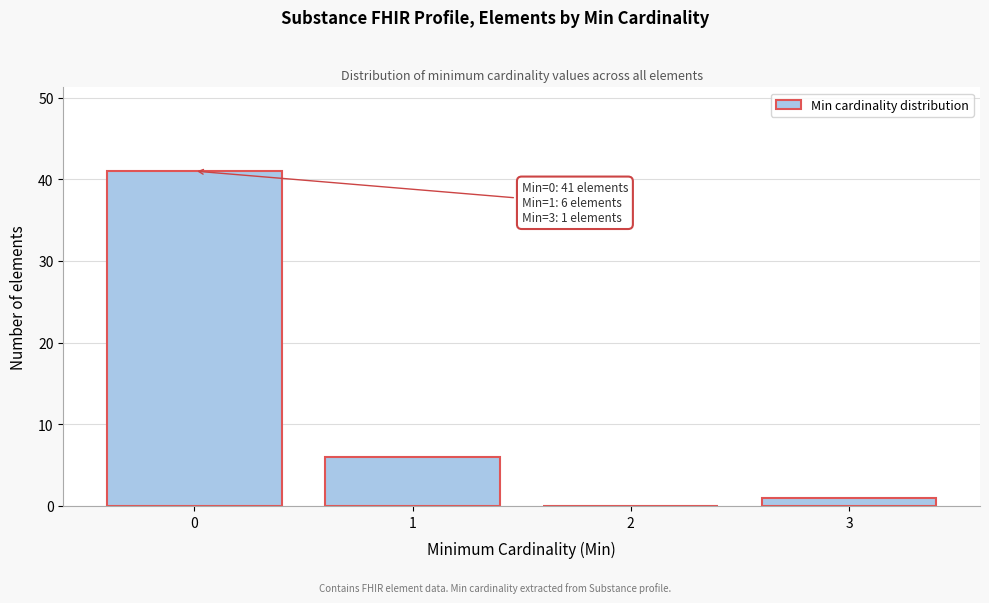

Which range on the x-axis has the tallest bar?

-0.5 to 0.5